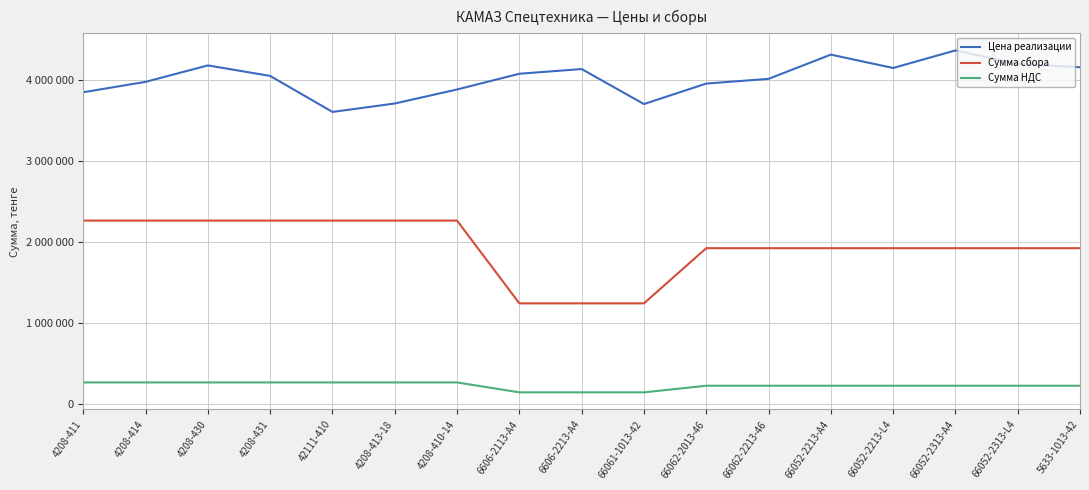

Is this an area chart (filled region under the line)?

No